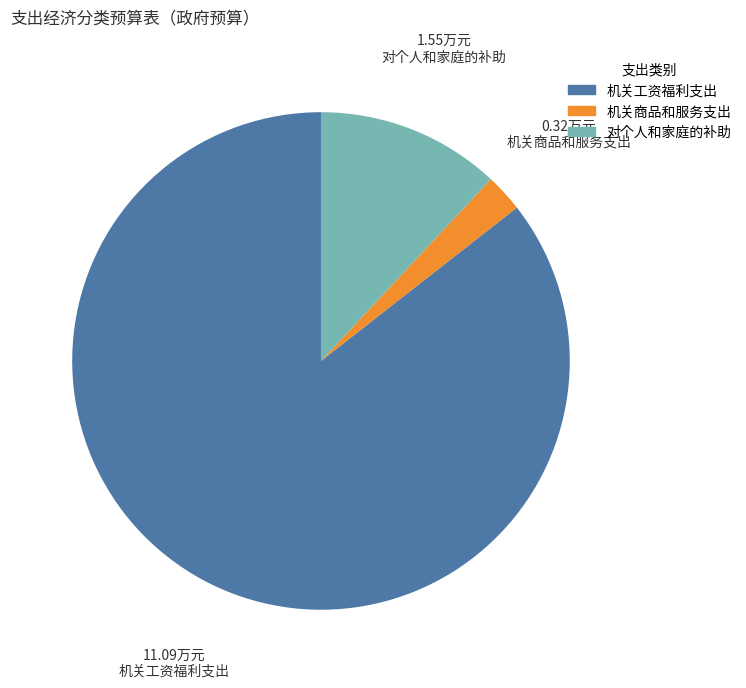

Which has a higher value, 机关商品和服务支出 or 对个人和家庭的补助?

对个人和家庭的补助